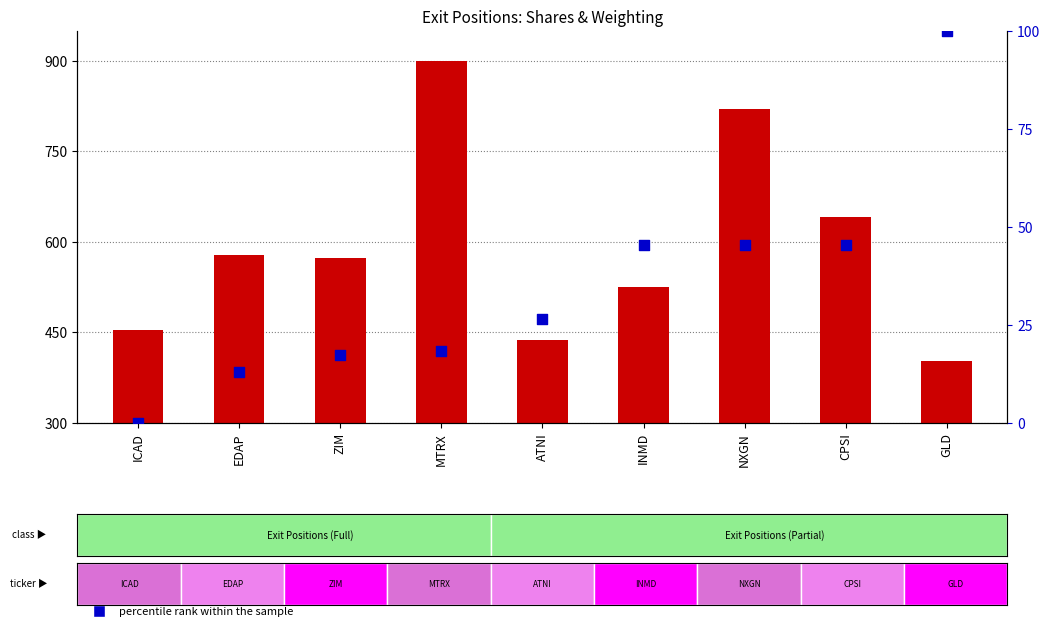

Which series has the largest total across all categories?

count